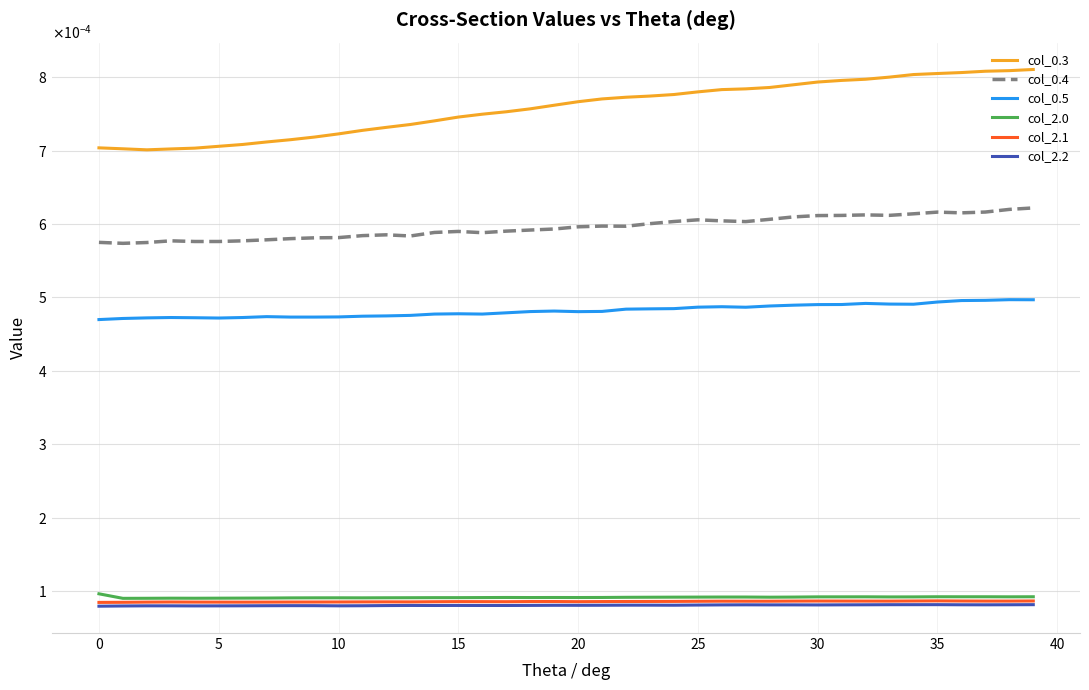

Where is the first local maximum for col_2.2?

35